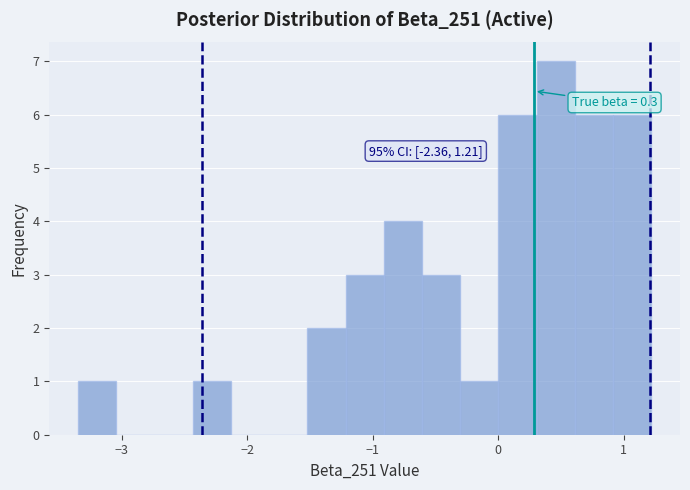

Read against the x-axis, roughly where is the centre of the tallest bar?

0.5